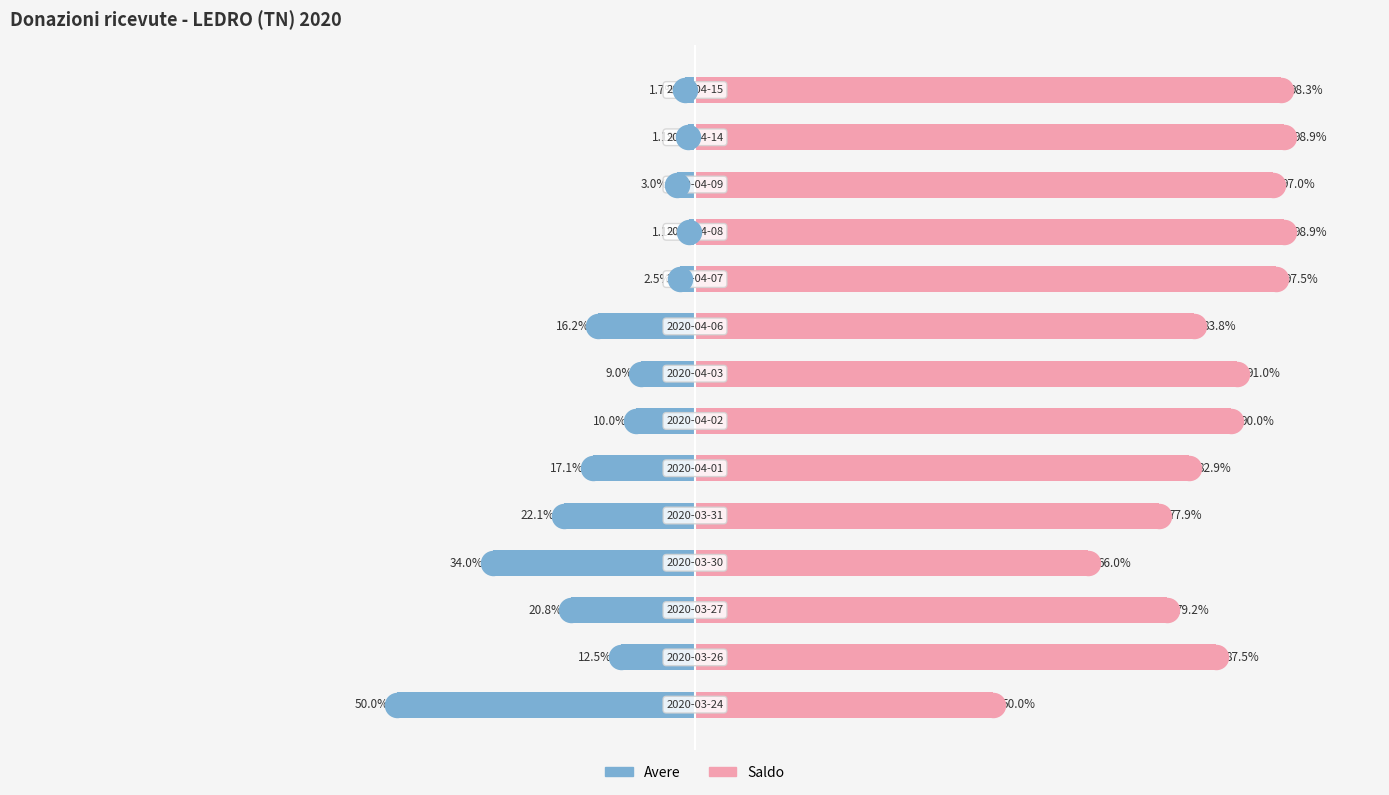

Which series has the largest total across all categories?

Saldo